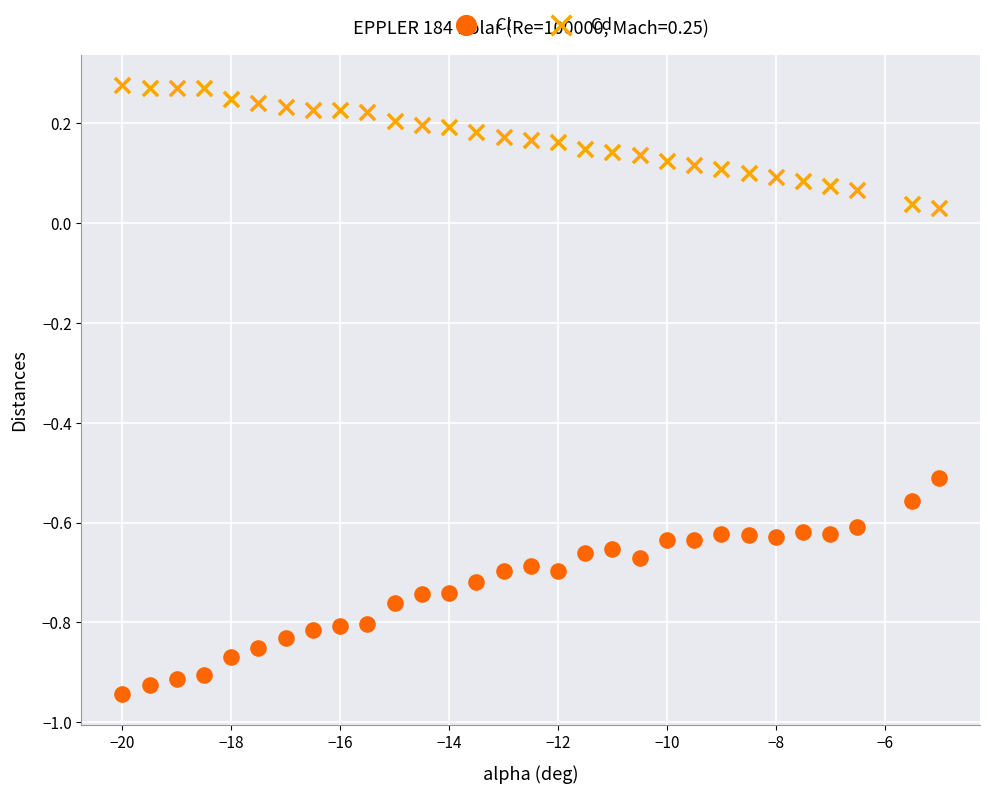

What is the X range (max minus min) for the scatter plot?

15.0